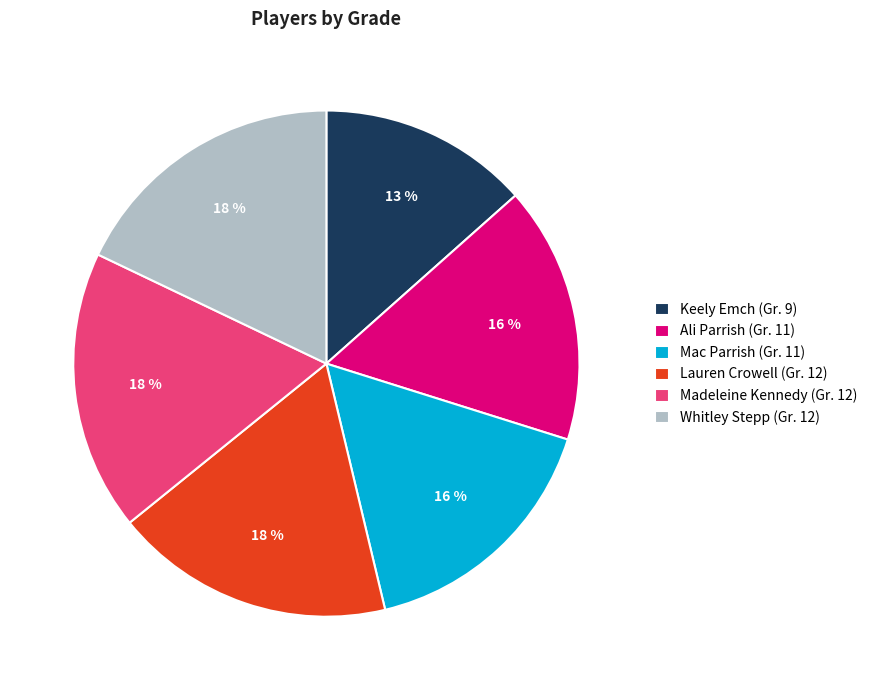

To the nearest percent, what percentage of the pie is Ali Parrish?

16%